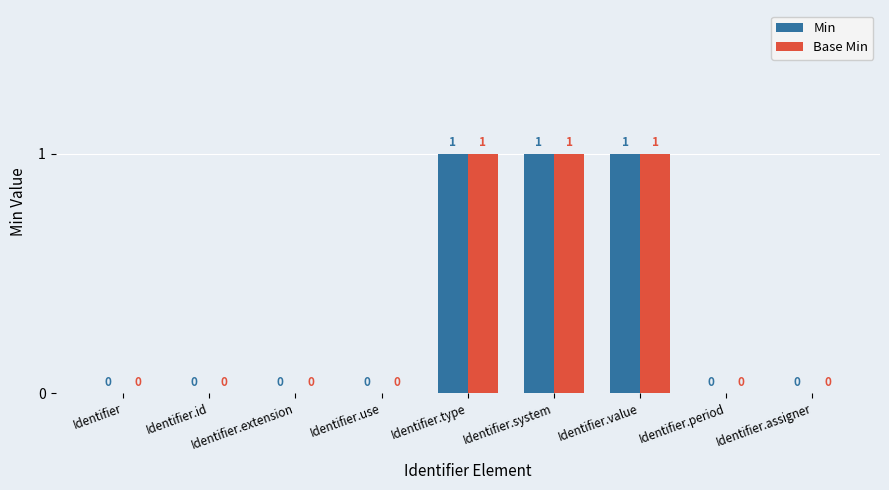

How many Base Min values are between 0 and 1?

9